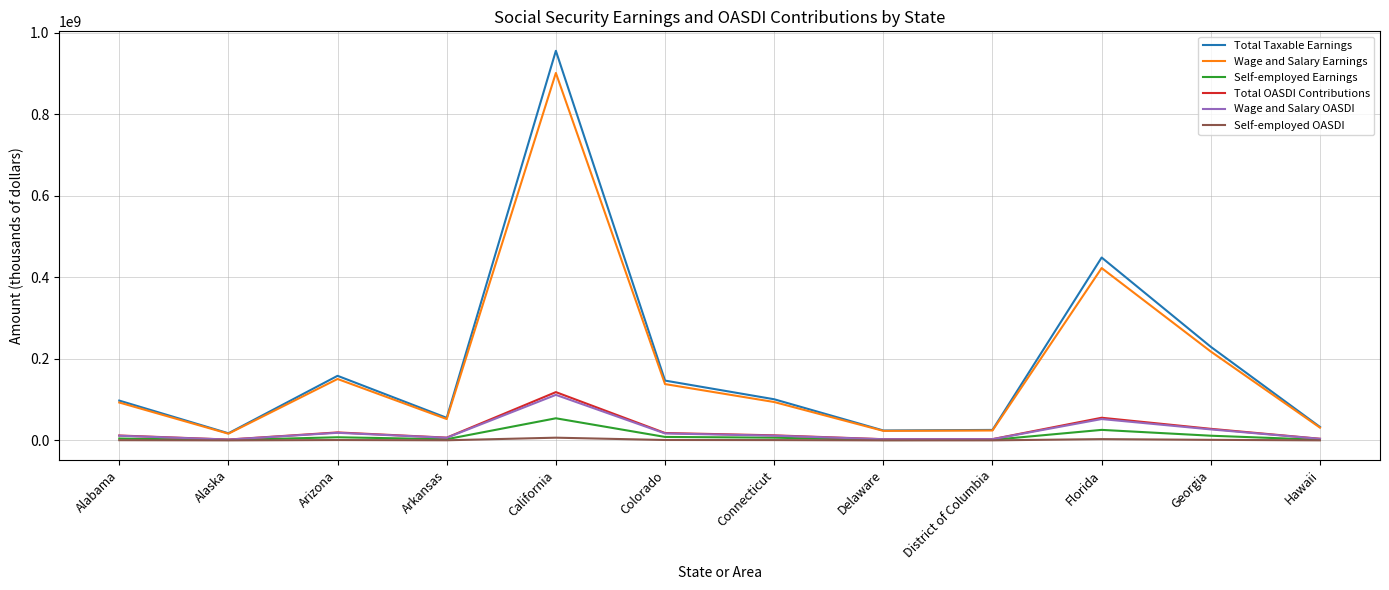

What is the difference between the highest and lowest values at Hawaii?

32862632